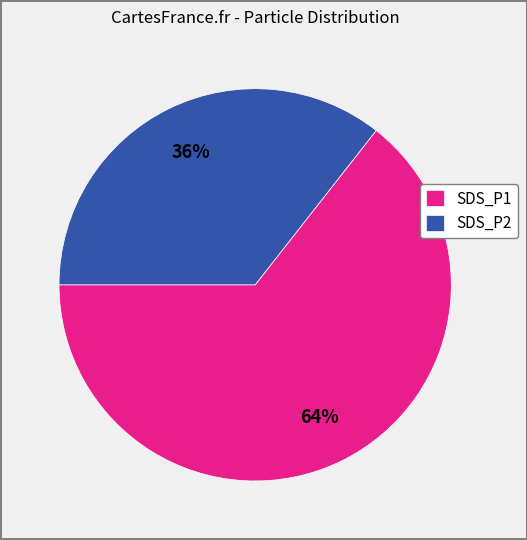

To the nearest percent, what is the combined percentage of SDS_P2 and SDS_P1?

100%